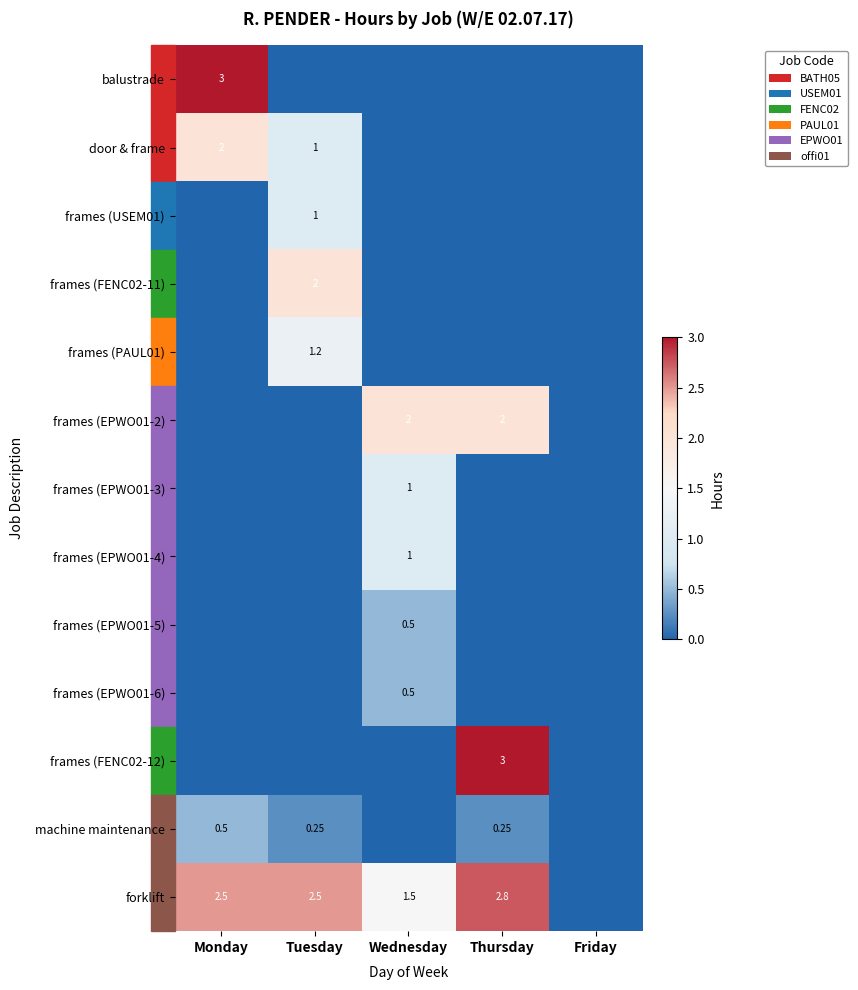

Is the value of frames (EPWO01-6) at Friday greater than the value of door & frame at Friday?

No